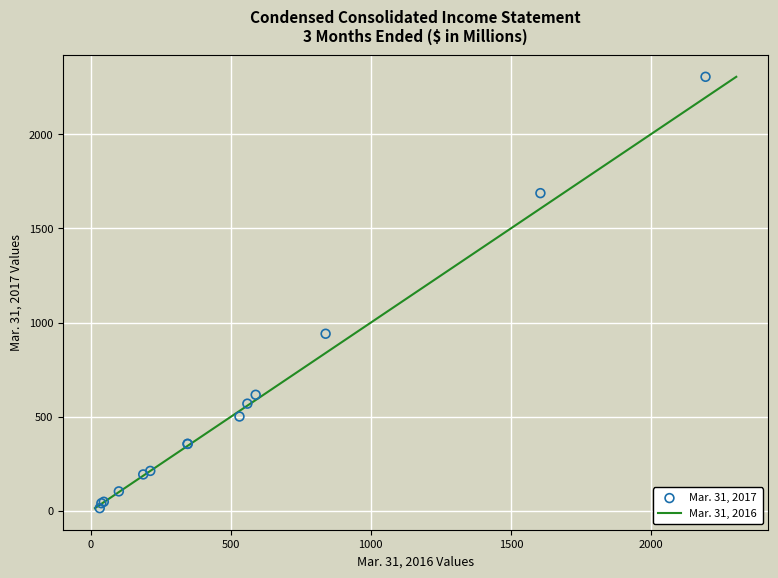

What Y value in the scatter plot is closest to 1160?

941.1